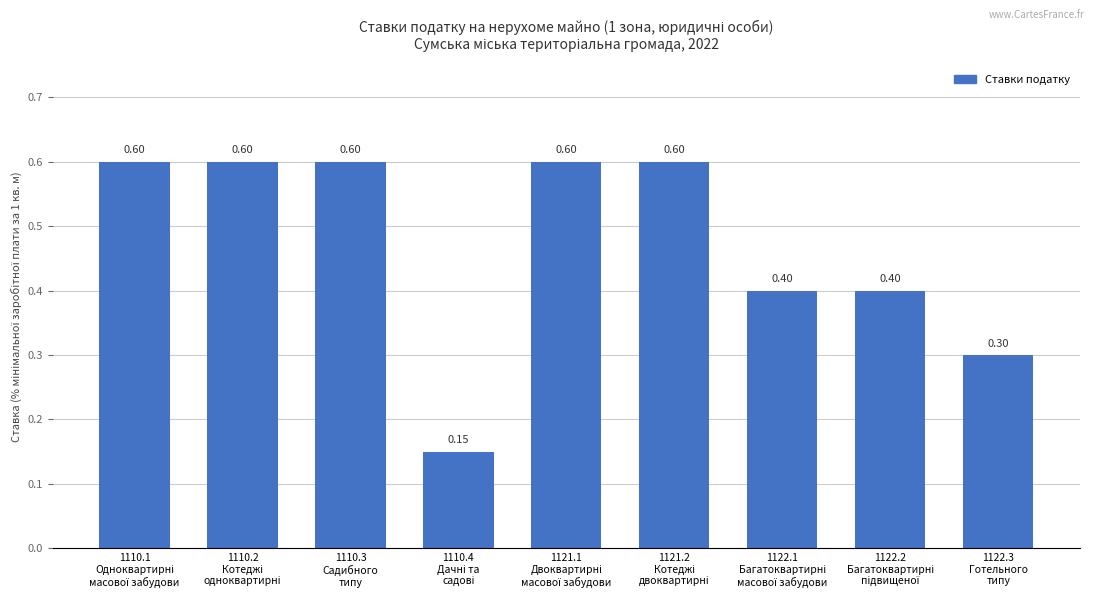

What is the difference between the maximum and second lowest values?

0.3